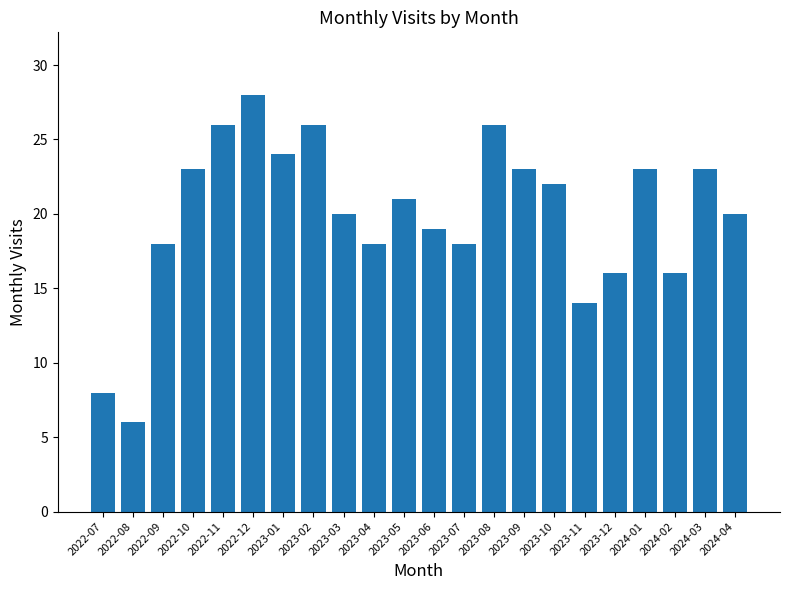

The chart shows a value of 6 at 2022-08. True or false?

True